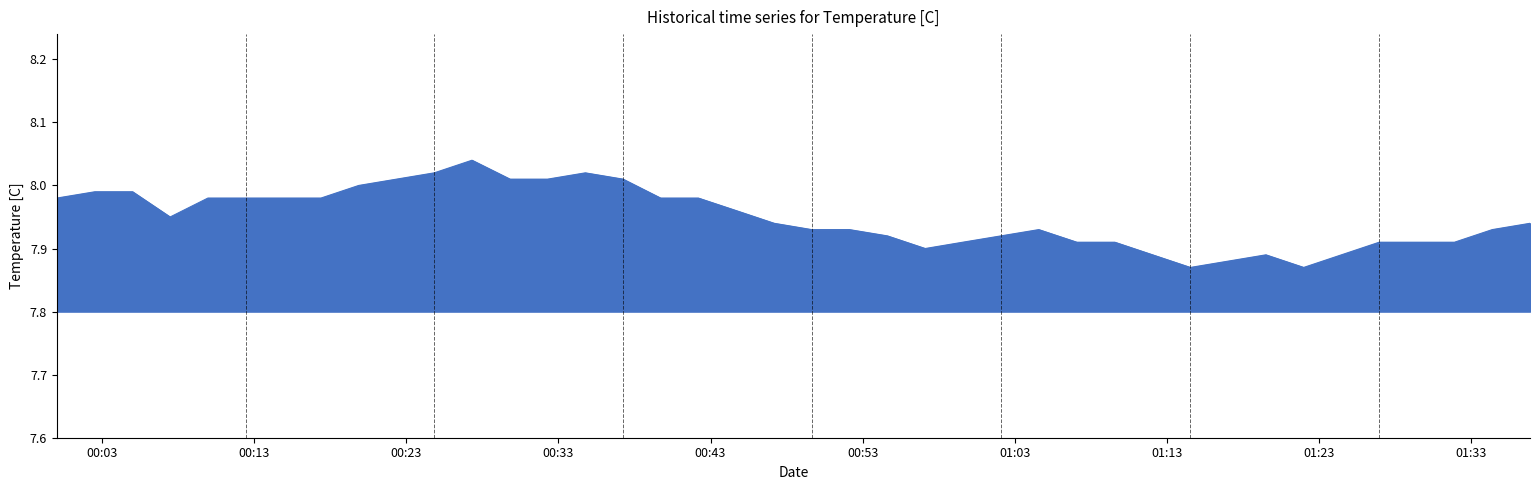

What is the maximum value shown in the chart?

8.0